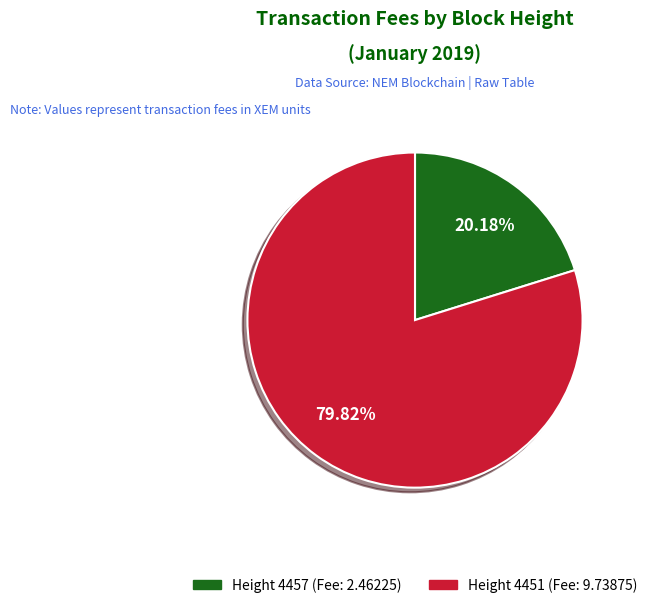

Does any single category account for the majority?

Yes